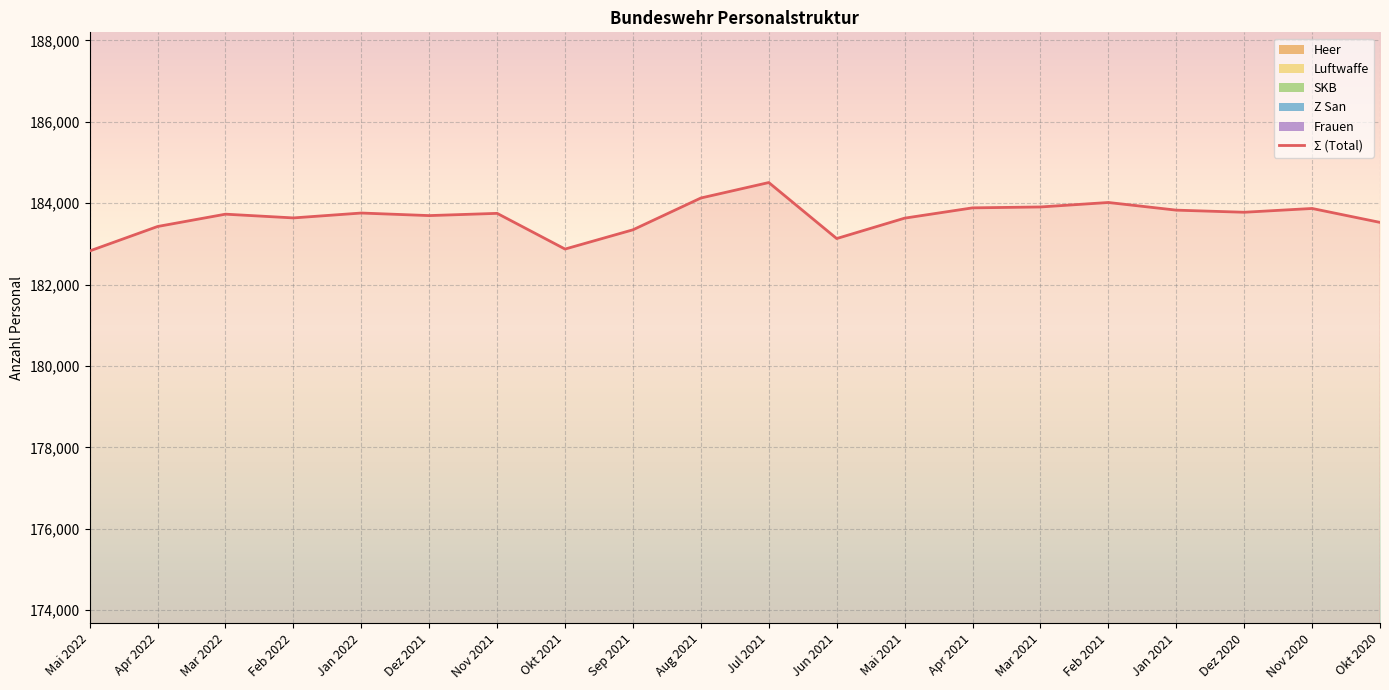

List the labels in order of value, smallest first.

Mai 2022, Okt 2021, Jun 2021, Sep 2021, Apr 2022, Okt 2020, Mai 2021, Feb 2022, Dez 2021, Mar 2022, Nov 2021, Jan 2022, Dez 2020, Jan 2021, Nov 2020, Apr 2021, Mar 2021, Feb 2021, Aug 2021, Jul 2021